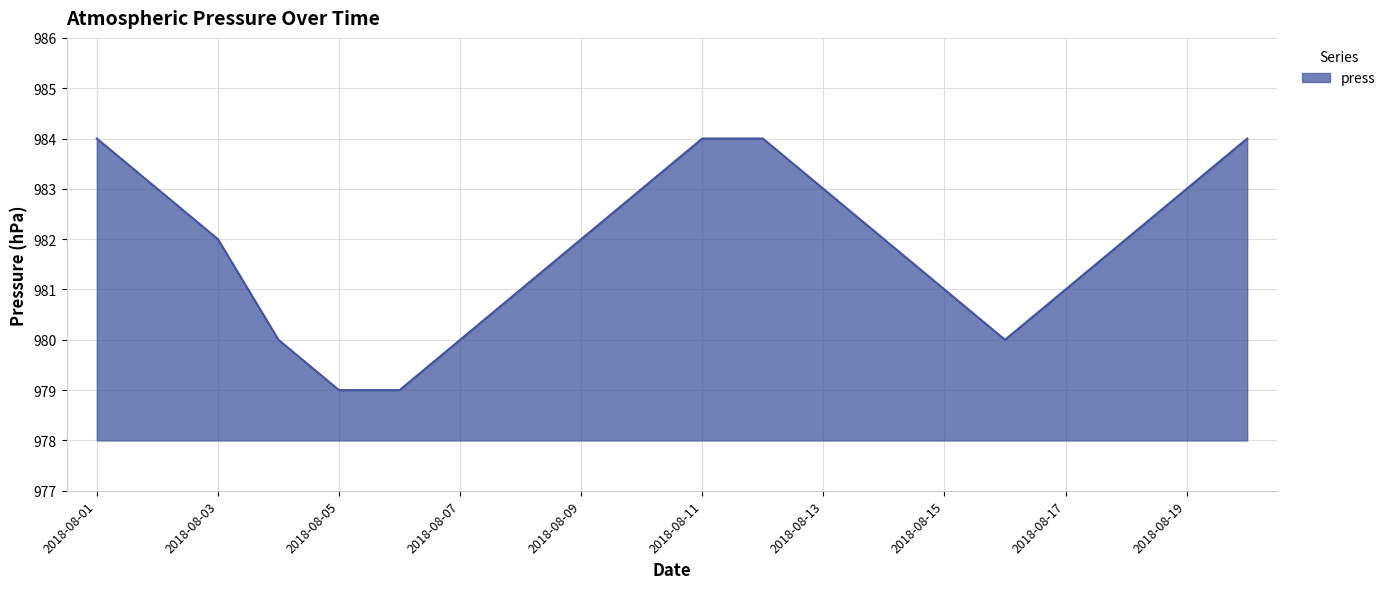

Reading left to right, list all the values displayed in this chart.

984	983	982	980	979	979	980	981	982	983	984	984	983	982	981	980	981	982	983	984